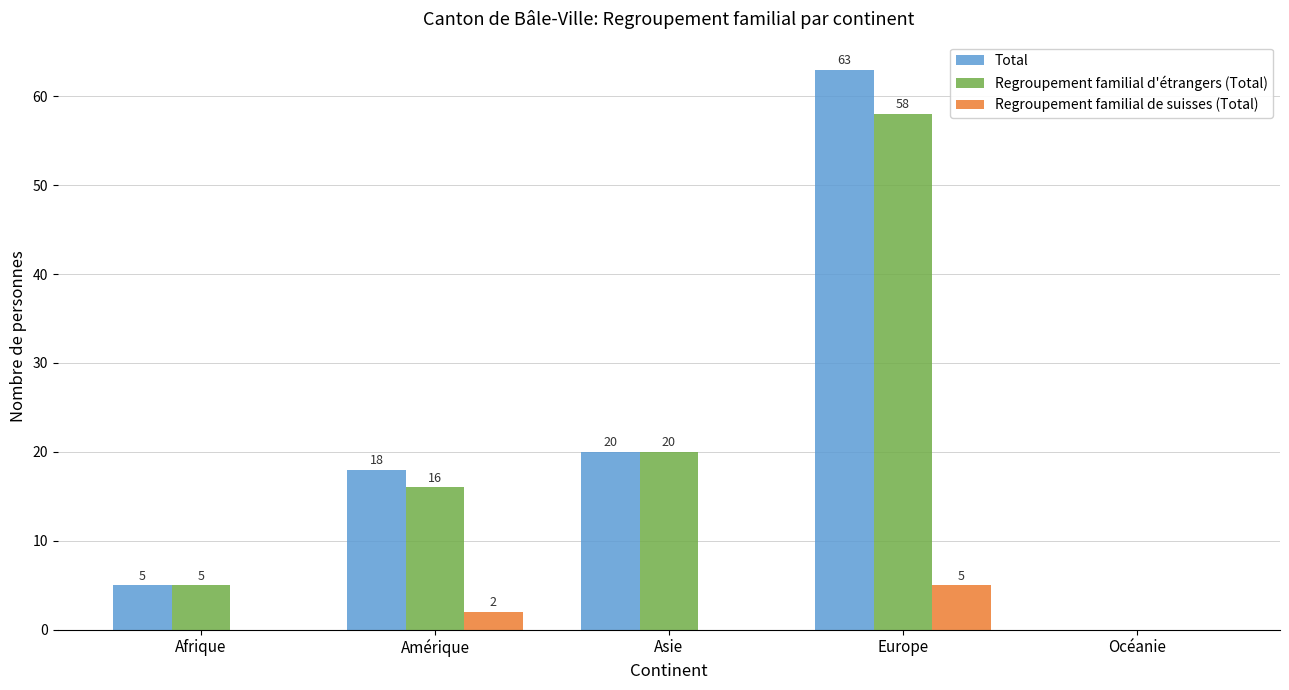

Are the bars horizontal?

No